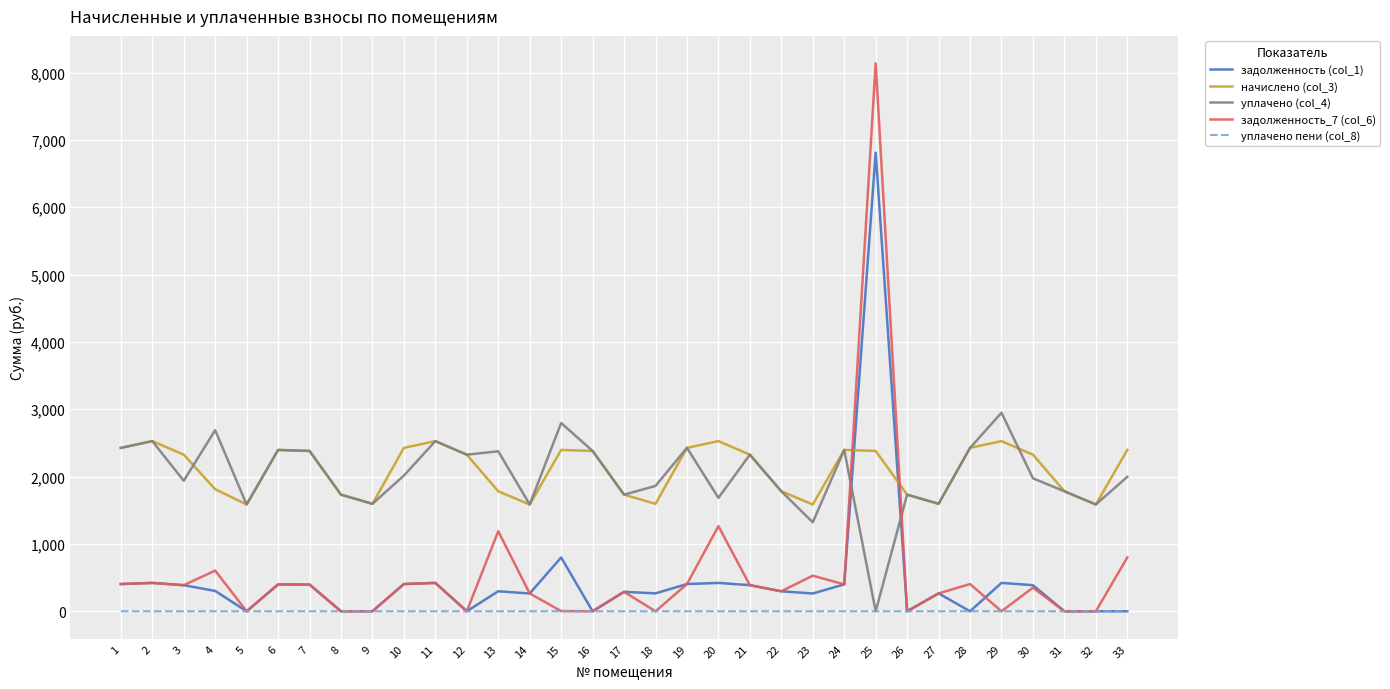

After their last crossing, which series has the higher values: уплачено (col_4) or начислено (col_3)?

начислено (col_3)